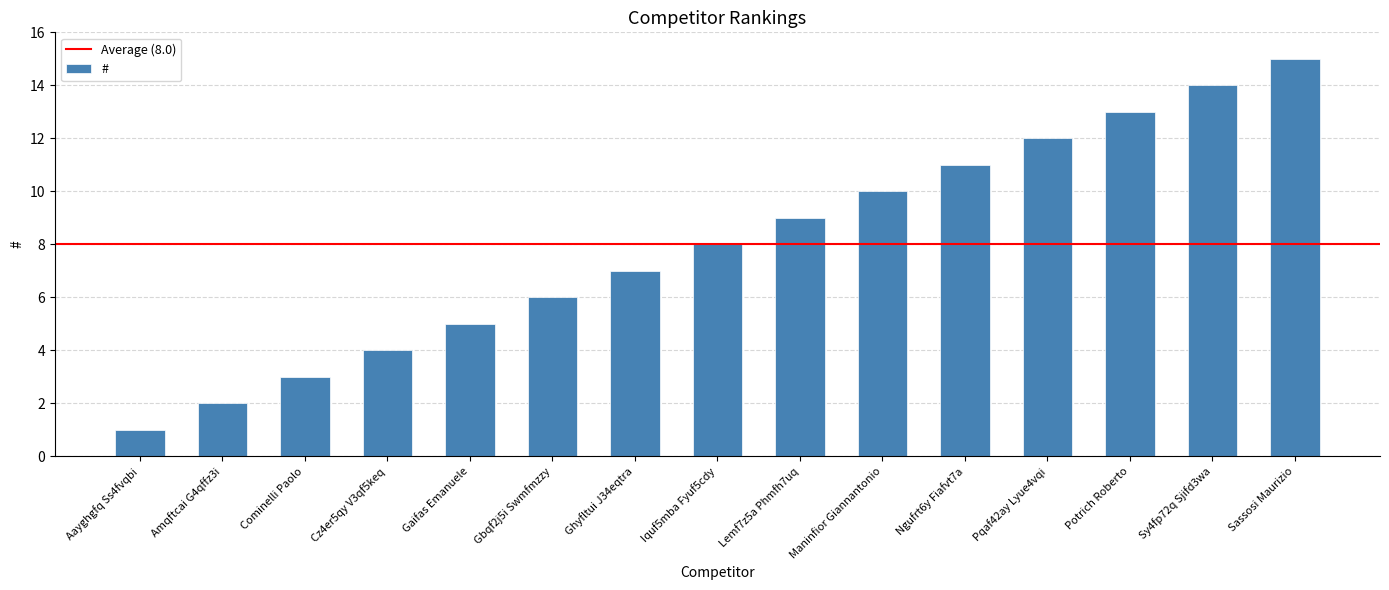

List the labels in order of value, largest first.

Sassosi Maurizio, Sy4fp72q Sjifd3wa, Potrich Roberto, Pqaf42ay Lyue4vqi, Ngufrt6y Fiafvt7a, Maninfior Giannantonio, Lemf7z5a Phmfh7uq, Iquf5mba Fyuf5cdy, Ghyfltui J34eqtra, Gbqf2j5i Swmfmzzy, Gaifas Emanuele, Cz4er5qy V3qf5keq, Cominelli Paolo, Amqftcai G4qffz3i, Aayghgfq Ss4fvqbi